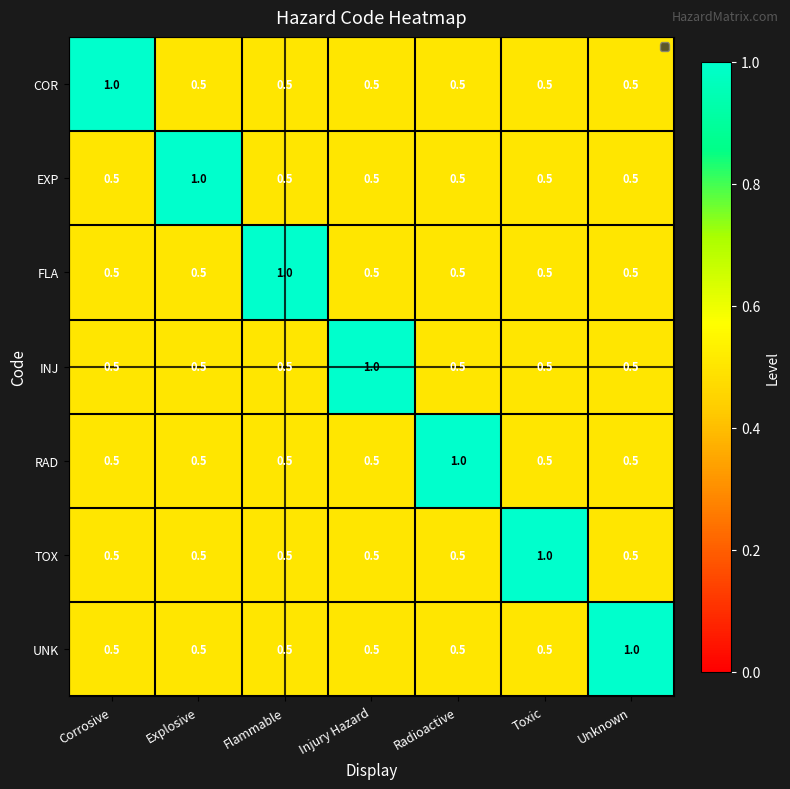

What is the difference between the highest and lowest values at Corrosive?

0.5